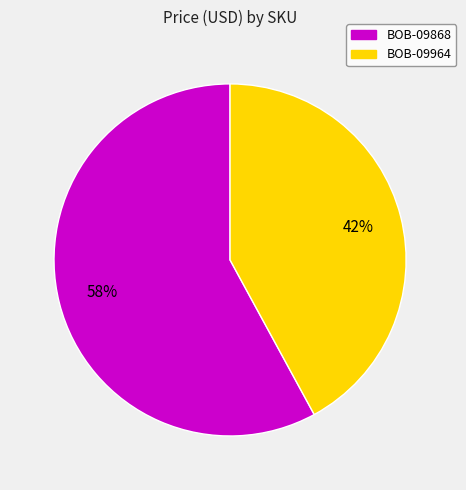

What percentage is the BOB-09964 slice, to the nearest percent?

42%